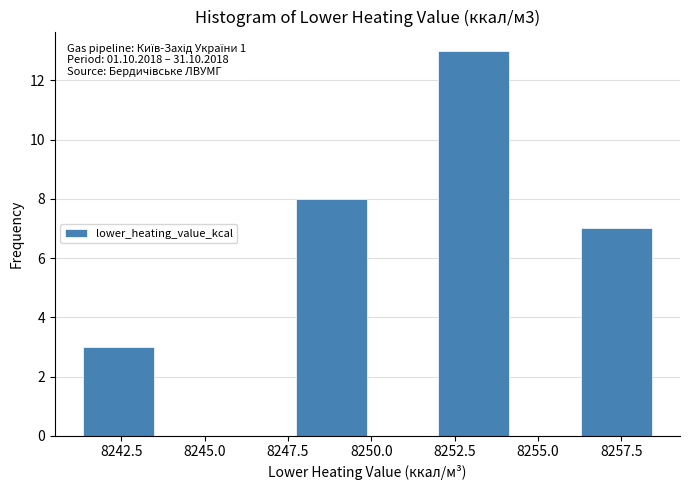

Which range on the x-axis has the tallest bar?

8252.0 to 8254.0